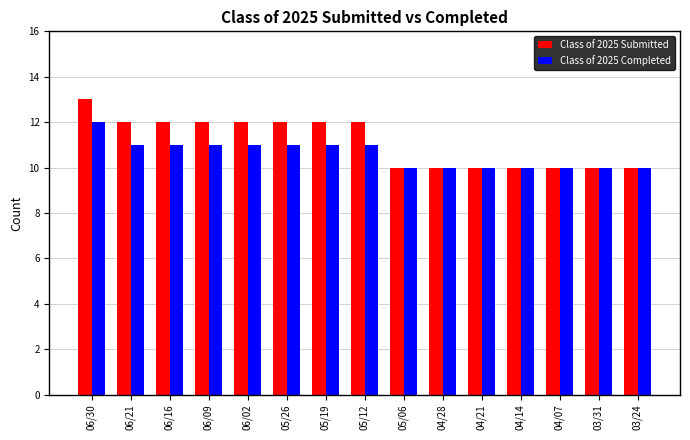

How many bars are there in each group?

2